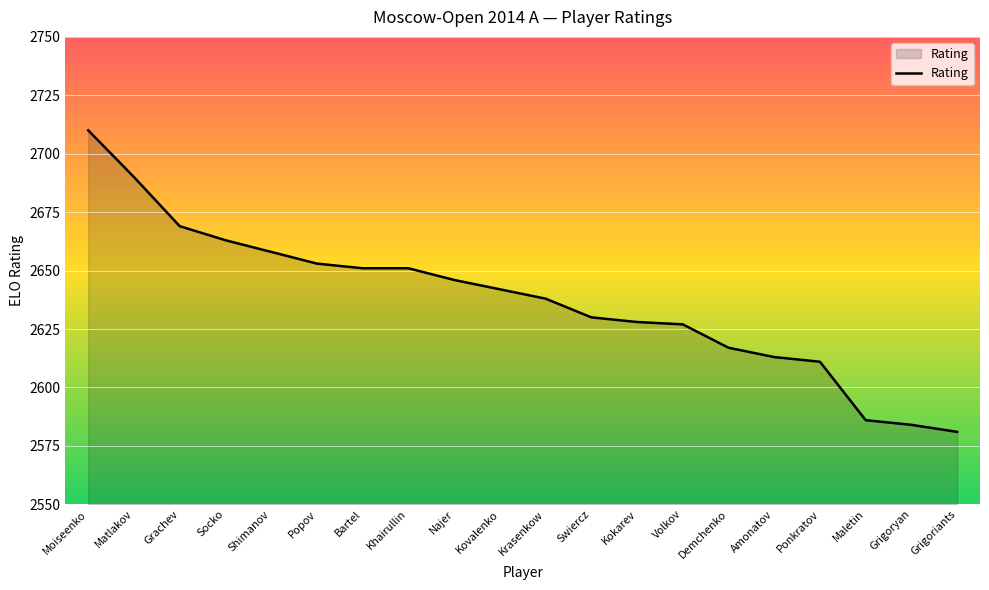

Reading left to right, extract all data points from this chart.

2710	2690	2669	2663	2658	2653	2651	2651	2646	2642	2638	2630	2628	2627	2617	2613	2611	2586	2584	2581